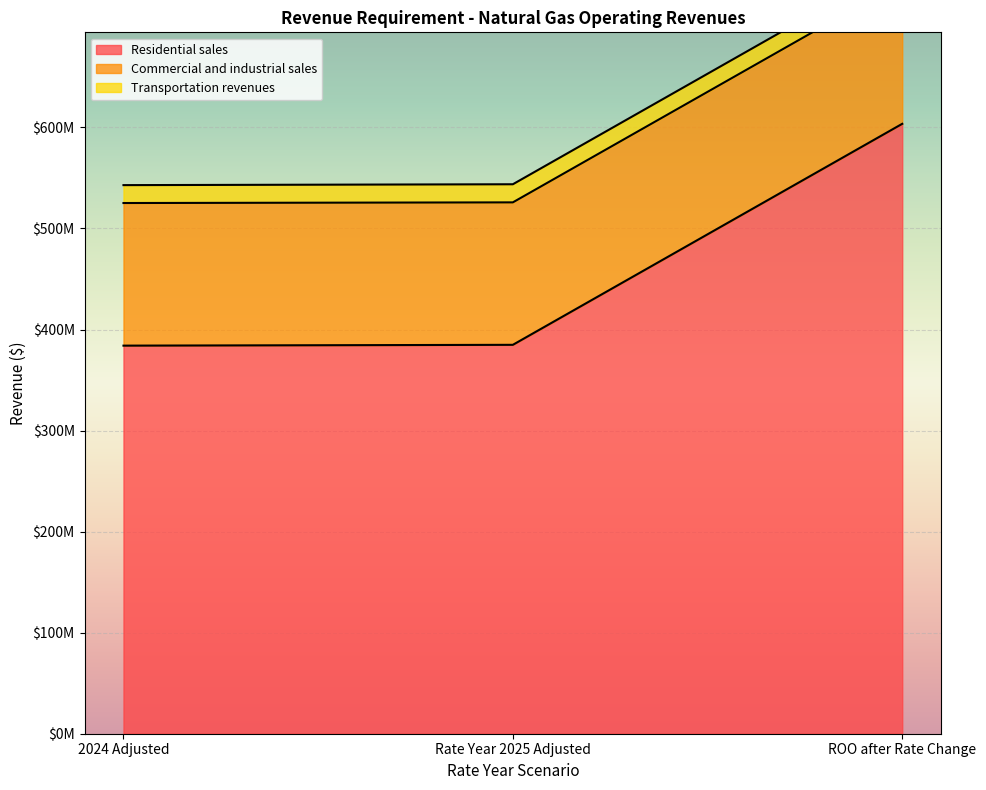

What is the value of the Residential sales point at the 1st from the left?

384032148.0